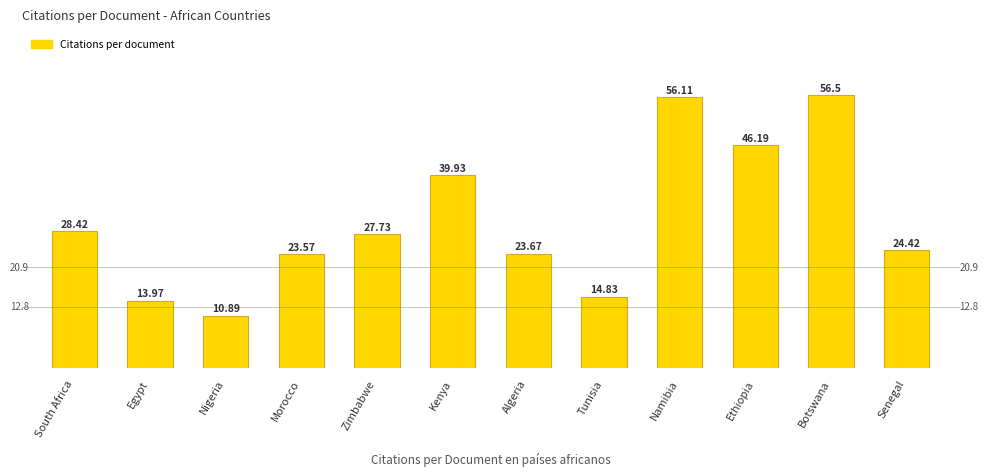

The value at Zimbabwe is 27.7. True or false?

True